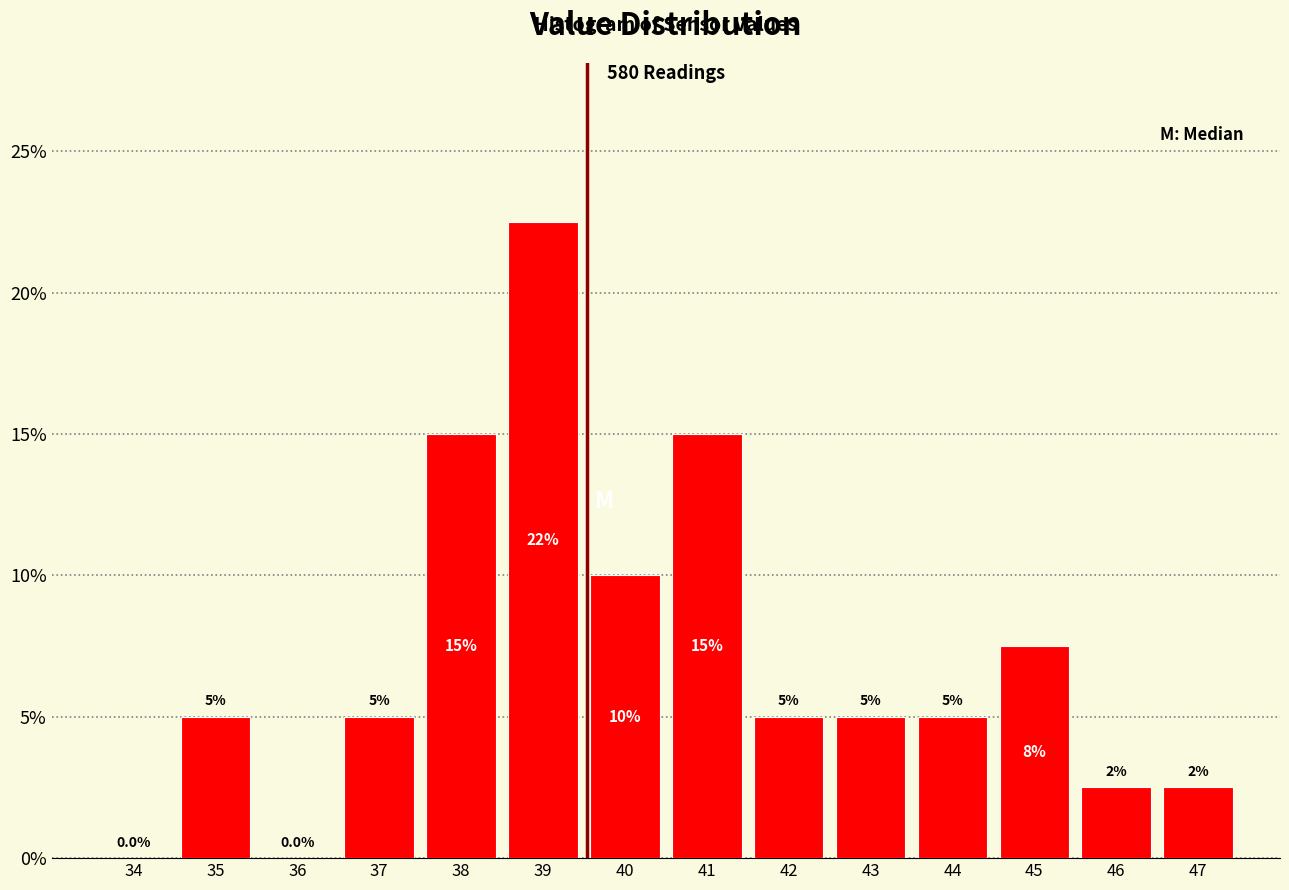

Reading left to right, extract all data points from this chart.

34=0.0	35=5.0	36=0.0	37=5.0	38=15.0	39=22.5	40=10.0	41=15.0	42=5.0	43=5.0	44=5.0	45=7.5	46=2.5	47=2.5